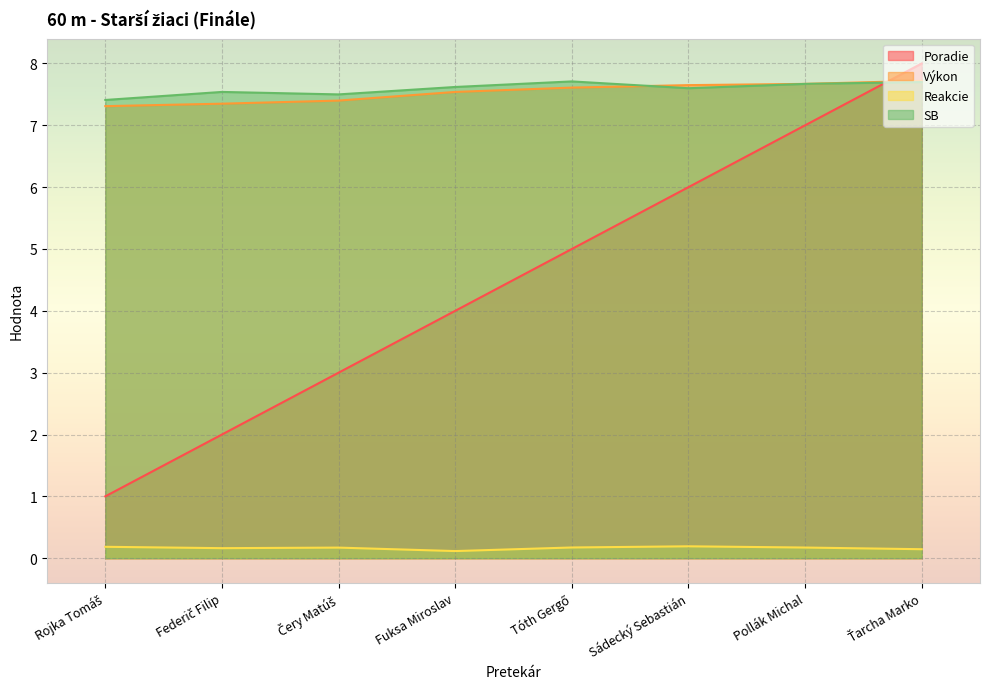

True or false: Reakcie and Poradie intersect in this chart.

False